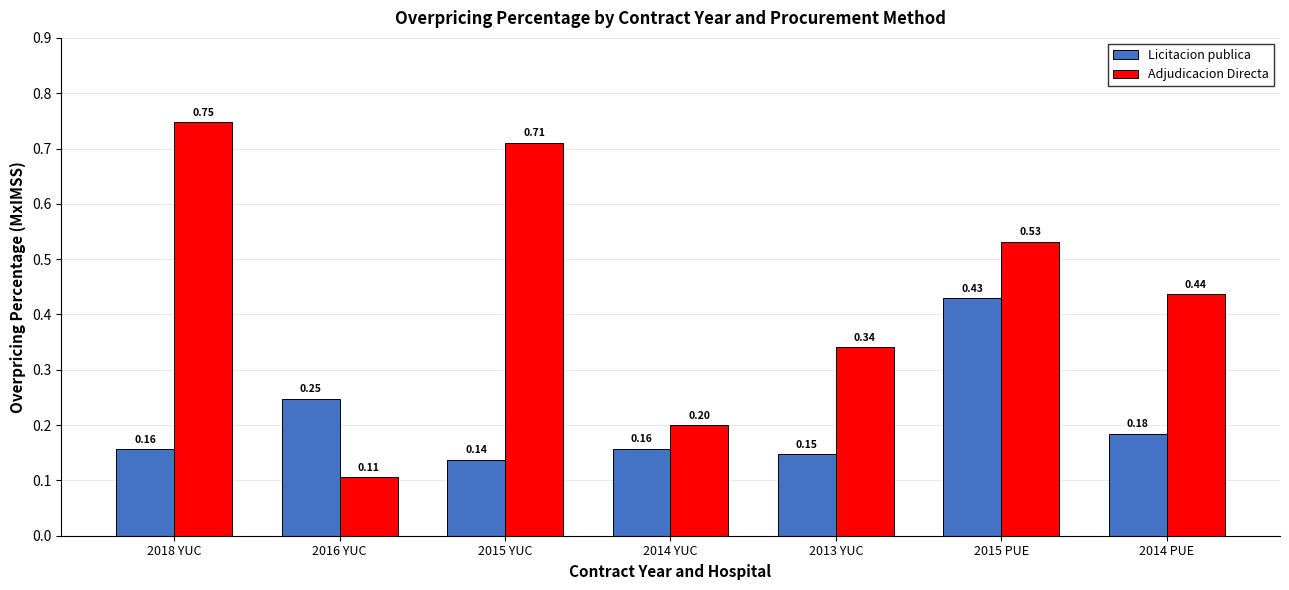

Is it true that Licitacion publica equals 0.3 at 2015 PUE?

False